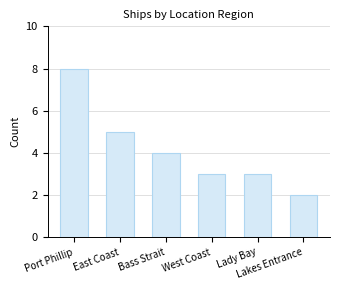

What is the ratio of the value at Port Phillip to the value at Lady Bay?

2.7